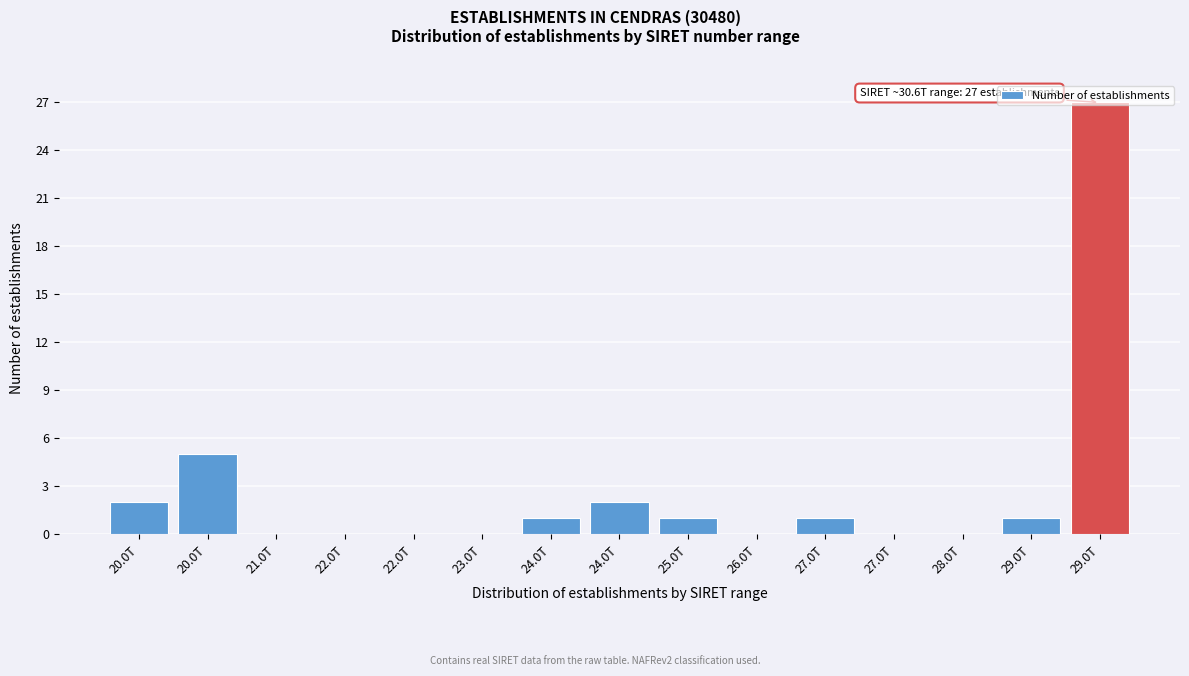

How many series are shown in this chart?

1